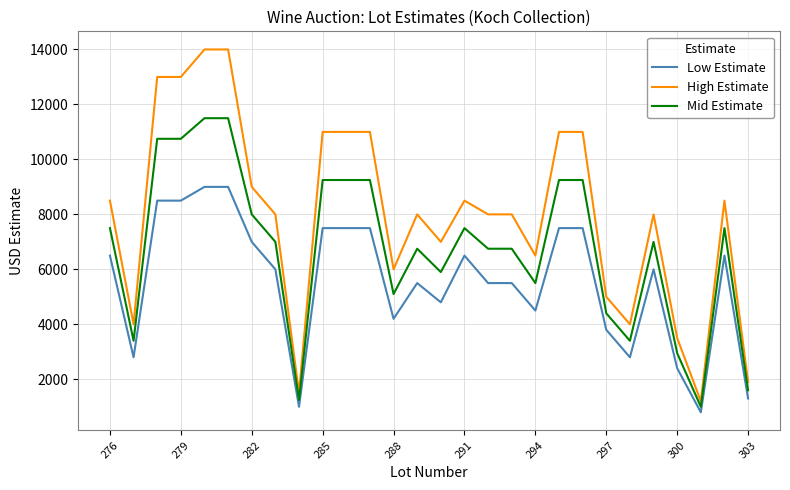

Which series has the largest total across all categories?

High Estimate